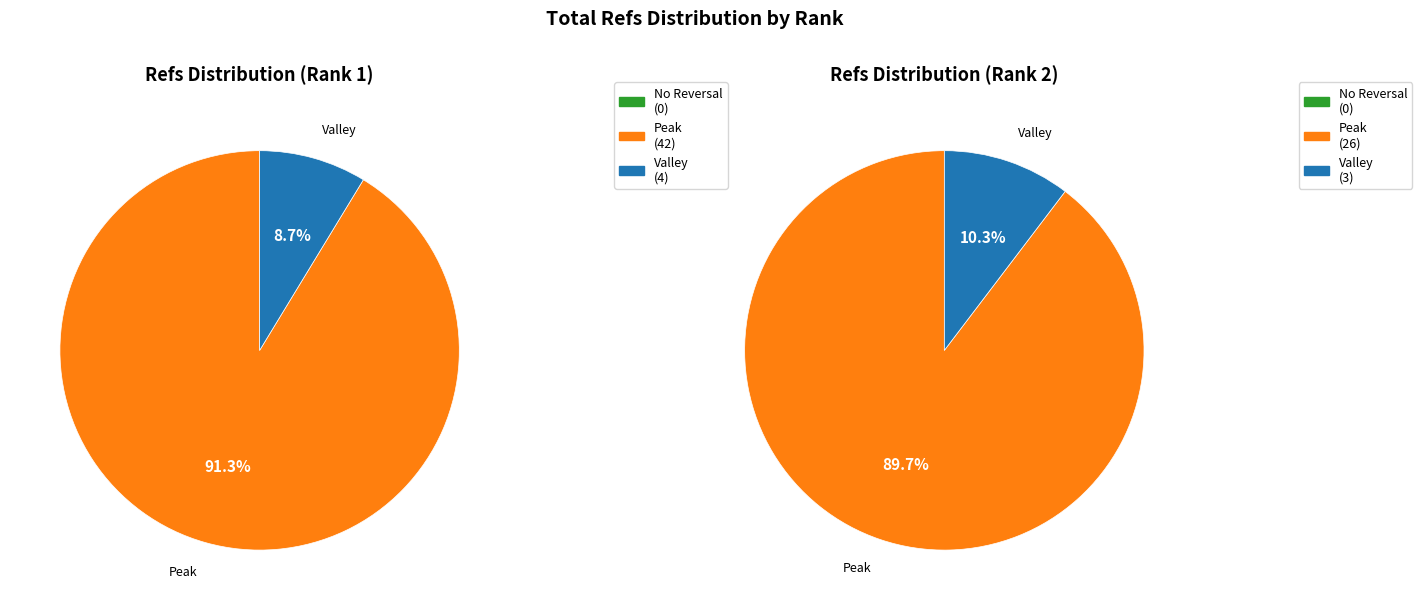

The Rank 2 slice represents 24% of the pie. True or false?

False